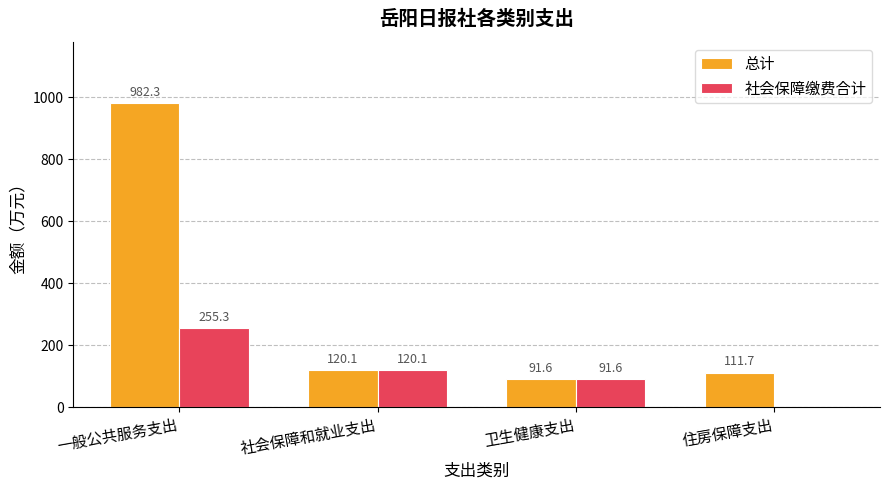

What is the highest value of the 总计 series?

982.3